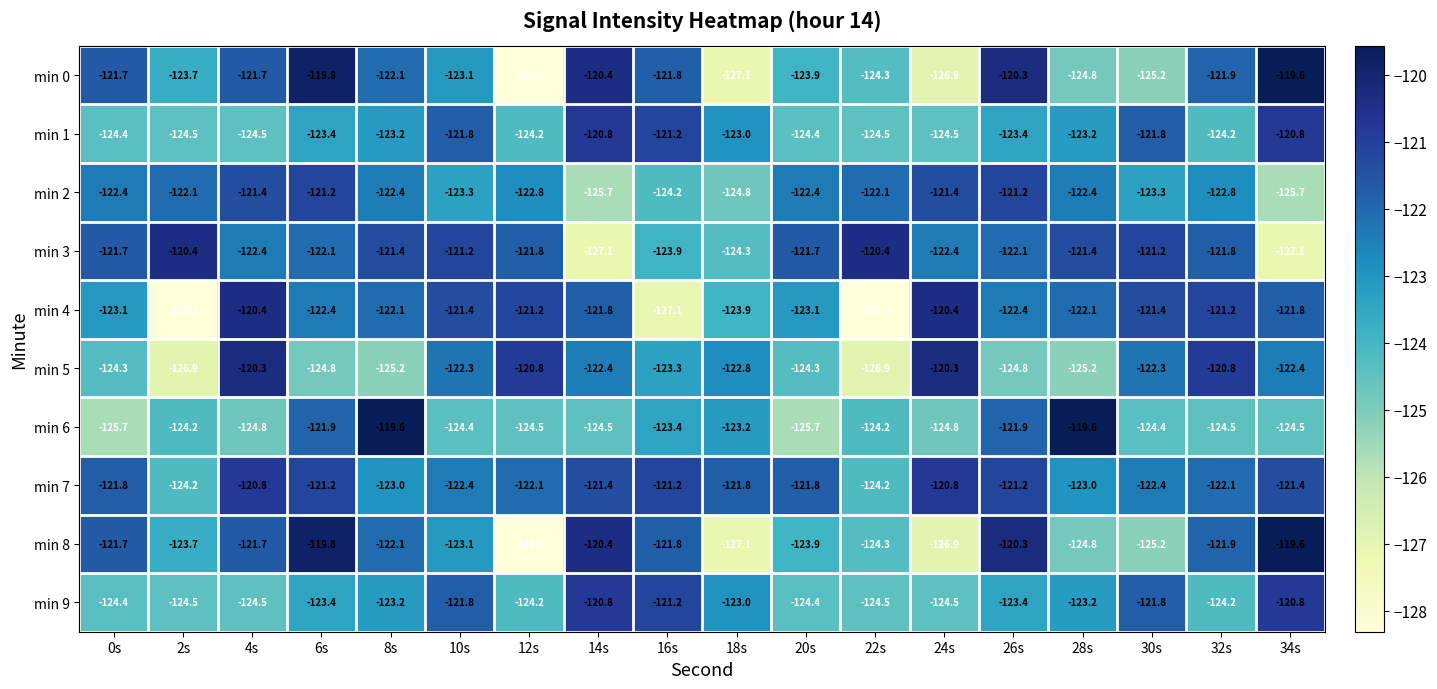

True or false: min 4 has a value of -120.4 at 4s.

True